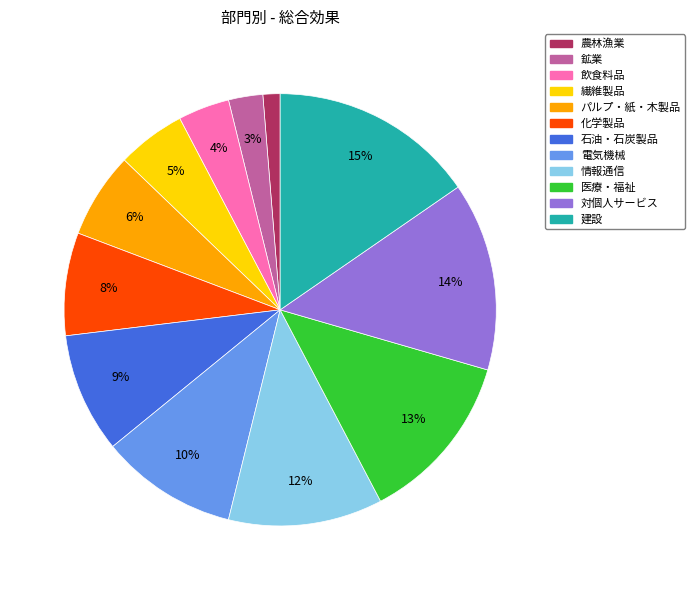

Is there a majority slice in this chart?

No